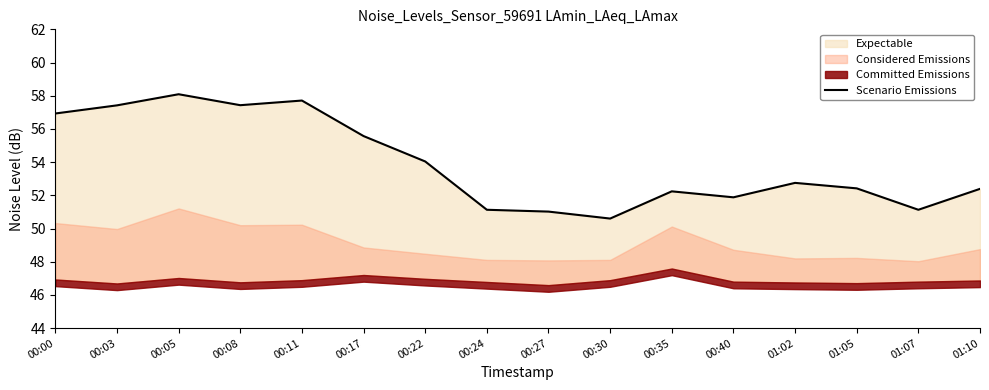

How many points are higher than both their immediate neighbors (excluding endpoints)?

4